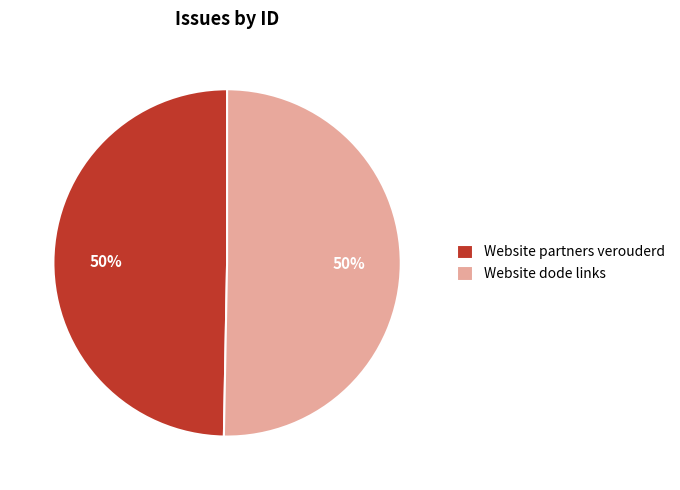

How many segments does this pie chart have?

2